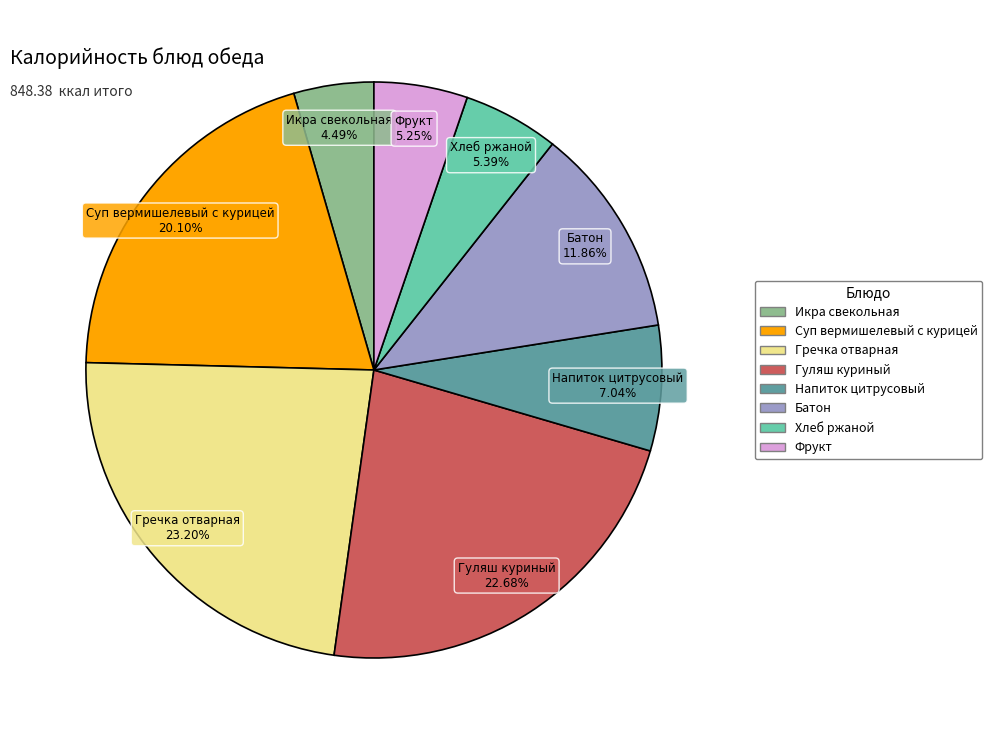

Which category has the biggest portion of the pie?

Гречка отварная